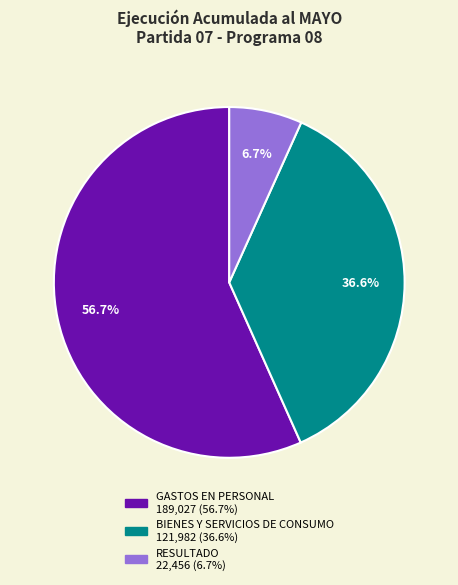

True or false: GASTOS EN PERSONAL accounts for 51% of the total.

False